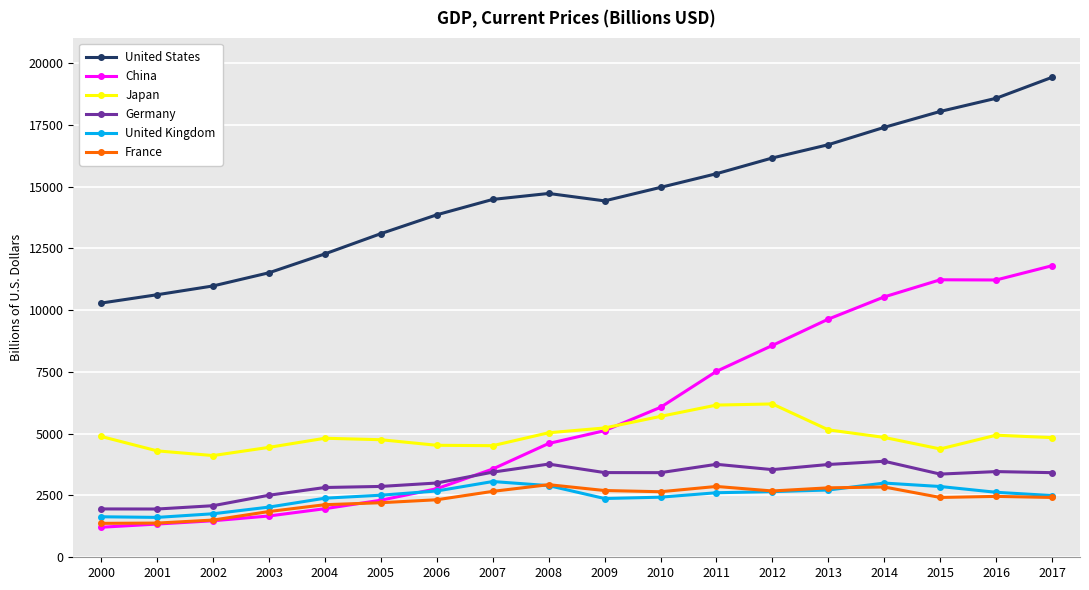

In Japan, how many points are higher than both neighbors (excluding endpoints)?

3